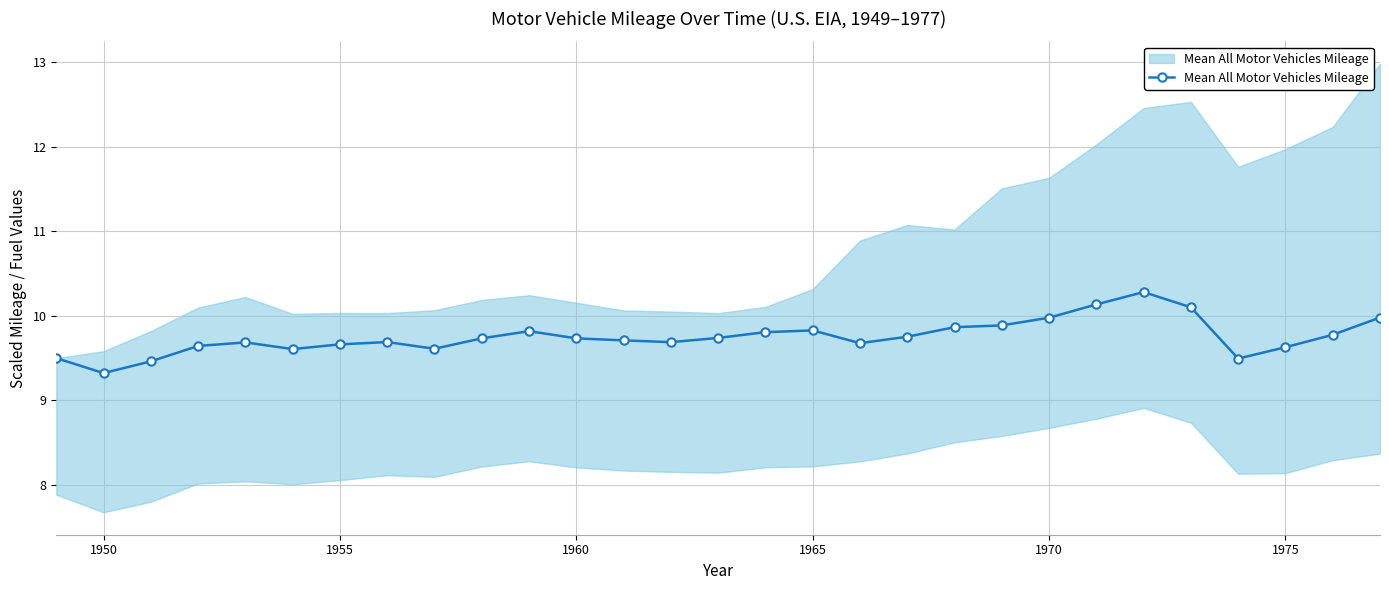

The chart shows a value of 14.0 at 1955. True or false?

False